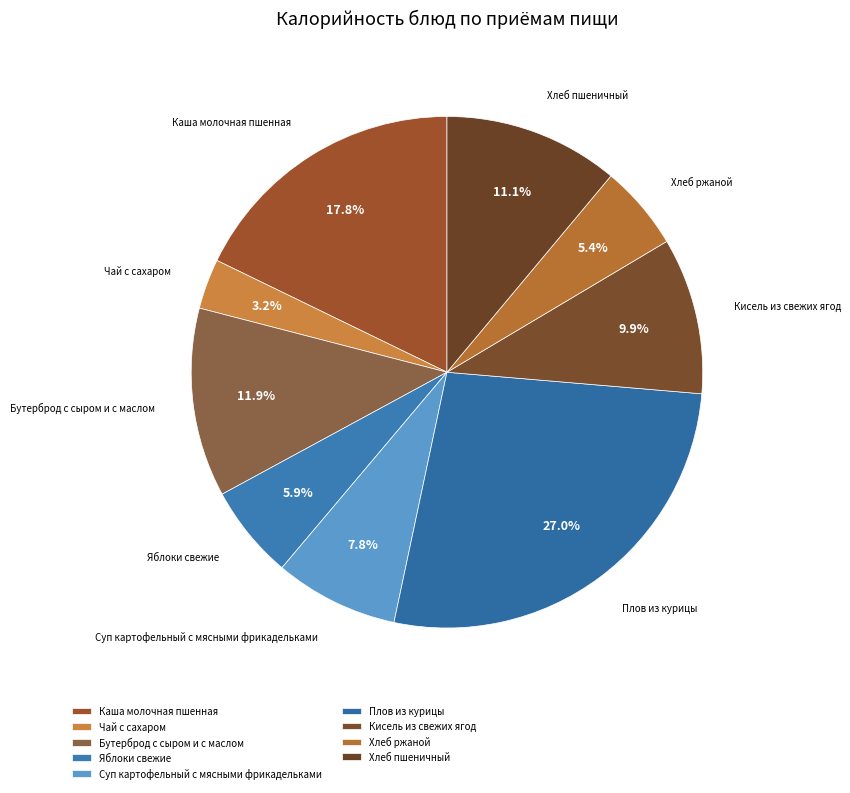

The Бутерброд с сыром и с маслом slice represents 12% of the pie. True or false?

True